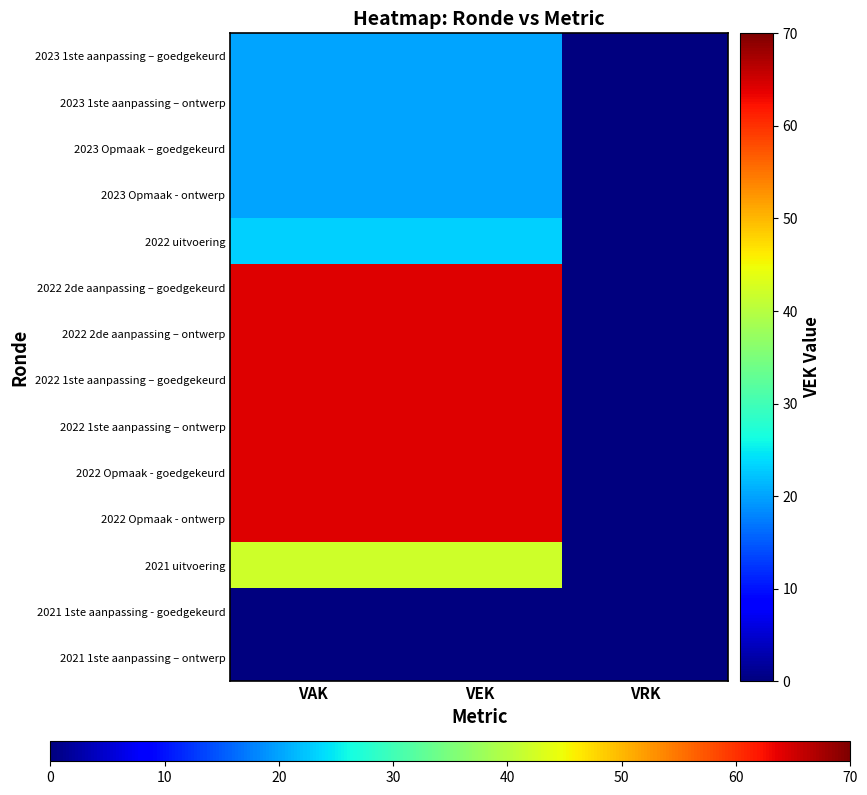

How many data points in 2022 2de aanpassing – goedgekeurd are less than 64?

1